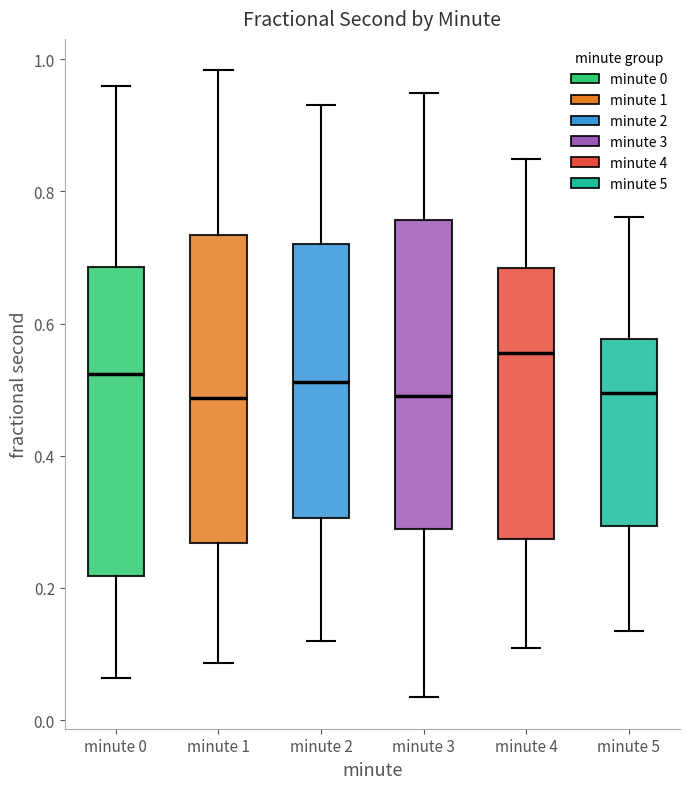

Which box has the highest median line?

minute 4